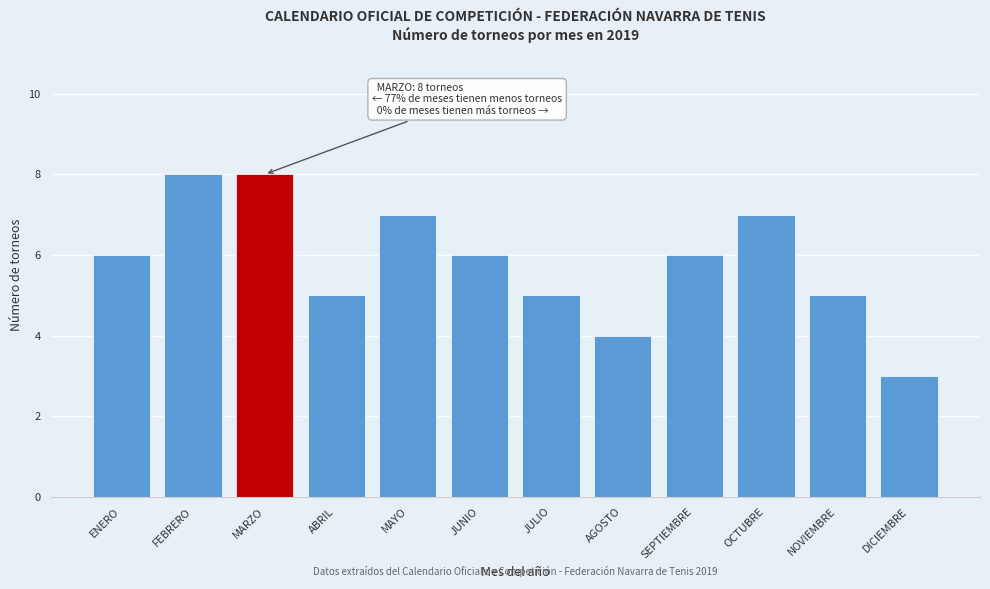

Reading left to right, extract all data points from this chart.

6	8	8	5	7	6	5	4	6	7	5	3